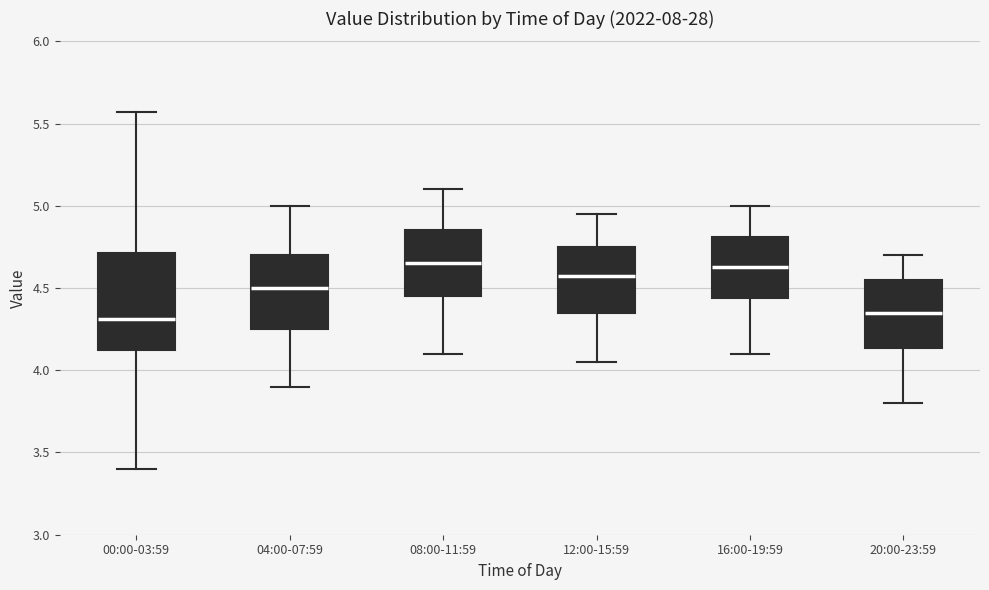

Reading left to right, transcribe this box plot: for each box, give where its median line is, the range the box spans, and where its two whiskers end, as read against the y-axis. The values are not printed on the chart, so give them approximately, as read against the axis.

00:00-03:59: median 4.30, box 4.10 to 4.70, whiskers 3.40 to 5.55
04:00-07:59: median 4.50, box 4.25 to 4.70, whiskers 3.90 to 5.00
08:00-11:59: median 4.65, box 4.45 to 4.85, whiskers 4.10 to 5.10
12:00-15:59: median 4.60, box 4.35 to 4.75, whiskers 4.05 to 4.95
16:00-19:59: median 4.65, box 4.45 to 4.80, whiskers 4.10 to 5.00
20:00-23:59: median 4.35, box 4.15 to 4.55, whiskers 3.80 to 4.70